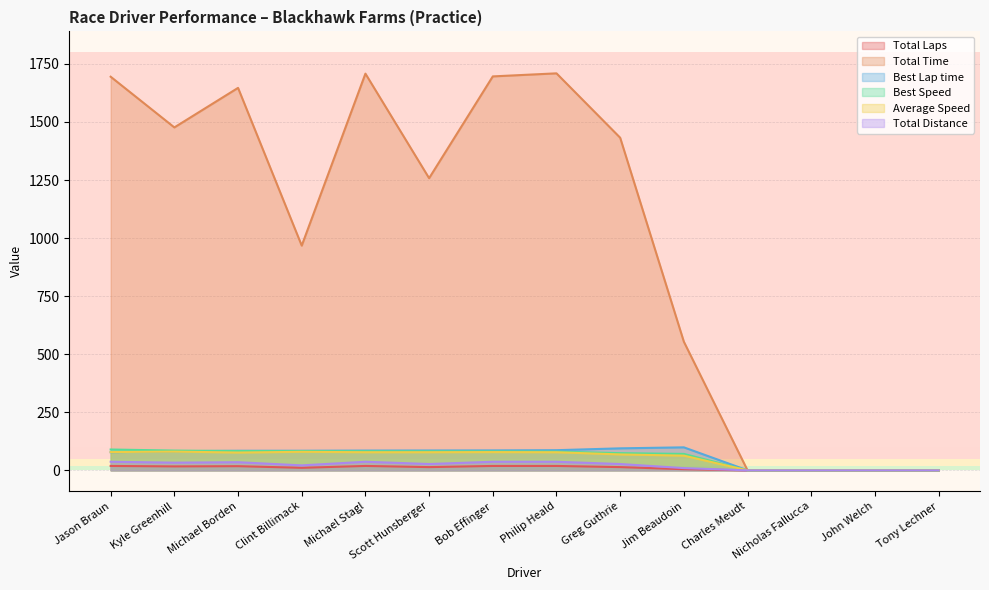

At how many categories does at least one series exceed 752?

9